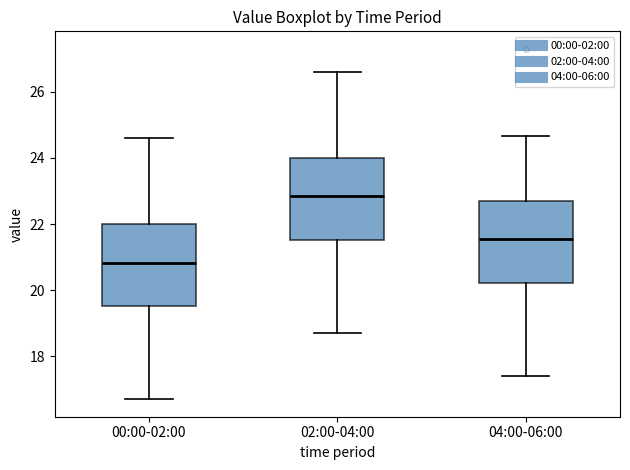

Reading left to right, transcribe this box plot: for each box, give where its median line is, the range the box spans, and where its two whiskers end, as read against the y-axis. The values are not printed on the chart, so give them approximately, as read against the axis.

00:00-02:00: median 20.8, box 19.6 to 22.0, whiskers 16.8 to 24.6
02:00-04:00: median 22.8, box 21.6 to 24.0, whiskers 18.8 to 26.6
04:00-06:00: median 21.6, box 20.2 to 22.6, whiskers 17.4 to 24.6